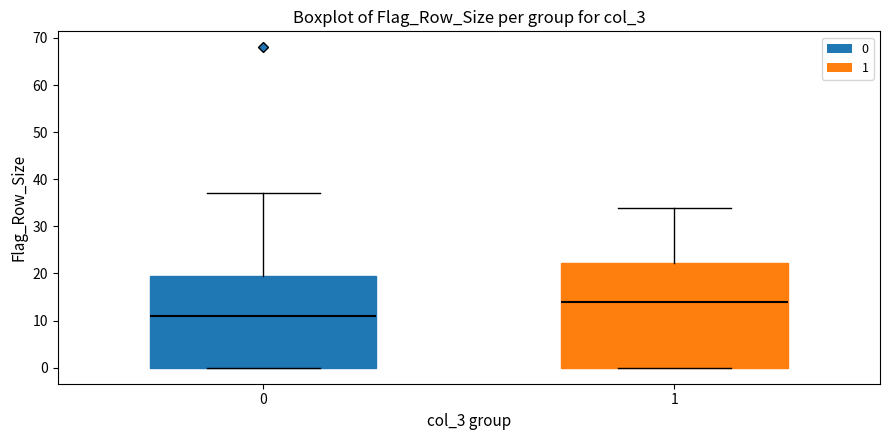

Reading left to right, read every box against the y-axis: the position of its median line, the range the box covers, and the ends of its whiskers. The values are not printed on the chart, so give them approximately, as read against the axis.

0: median 11, box 0 to 20, whiskers 0 to 37
1: median 14, box 0 to 22, whiskers 0 to 34